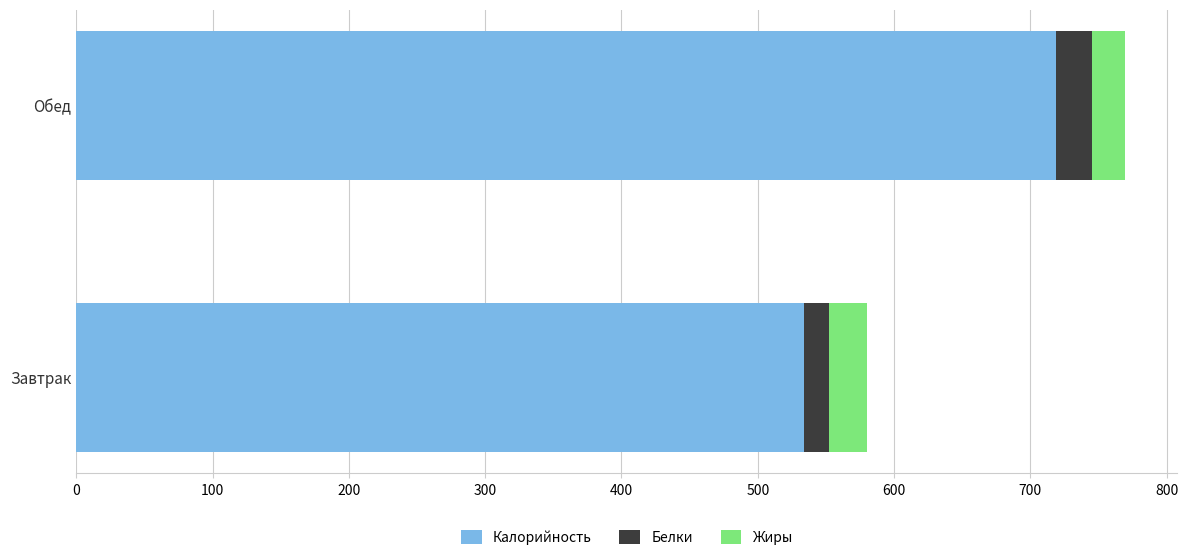

The value of Калорийность at Завтрак is 265.5. True or false?

False